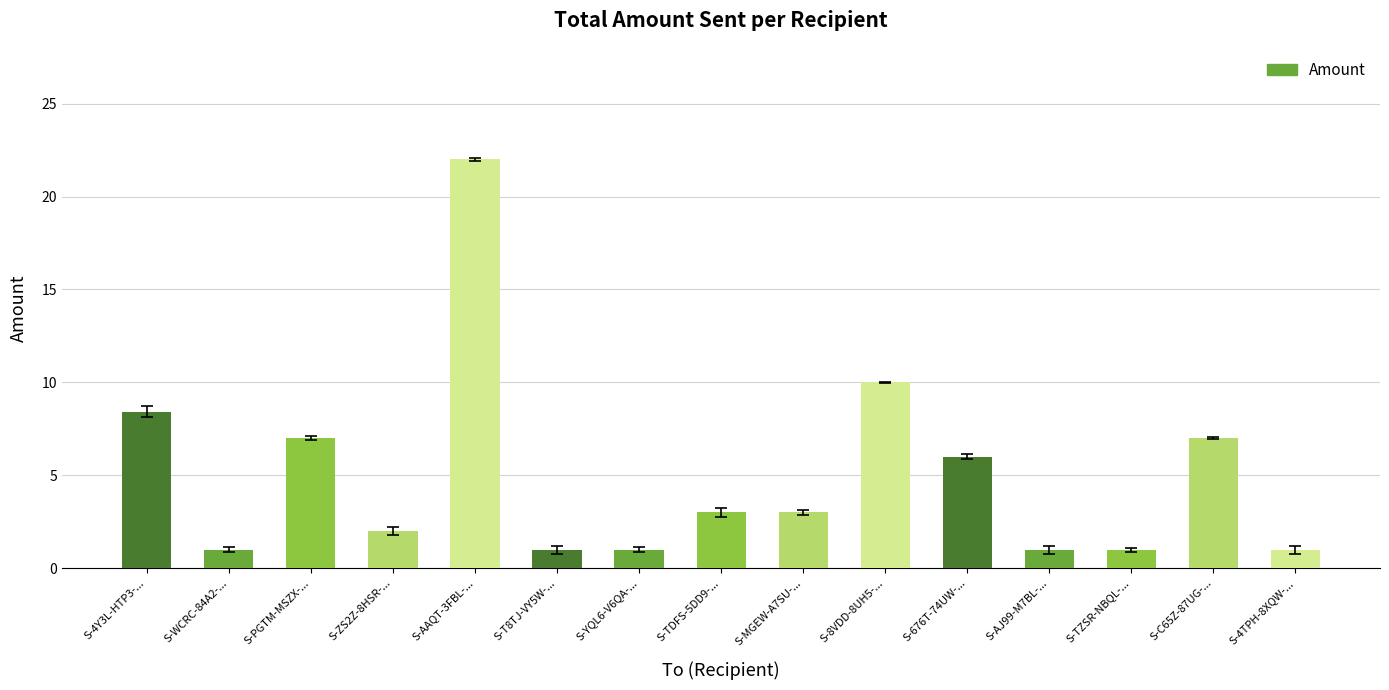

Reading right to left, list all the values displayed in this chart.

1.0	7.0	1.0	1.0	6.0	10.0	3.0	3.0	1.0	1.0	22.0	2.0	7.0	1.0	8.4